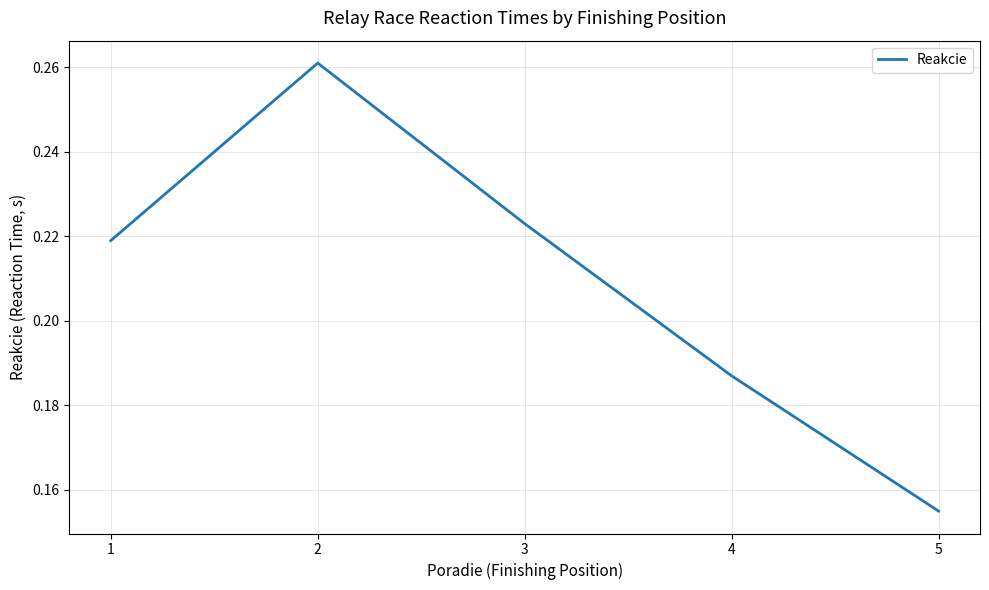

How many values are between 0 and 1?

5